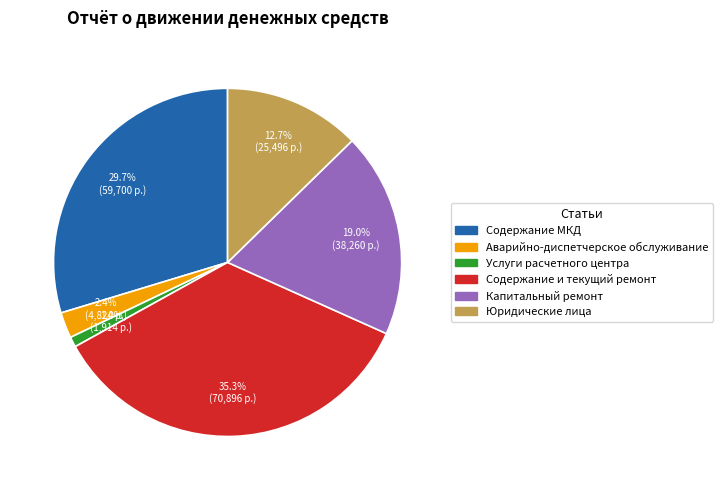

To the nearest percent, what is the average slice percentage?

17%